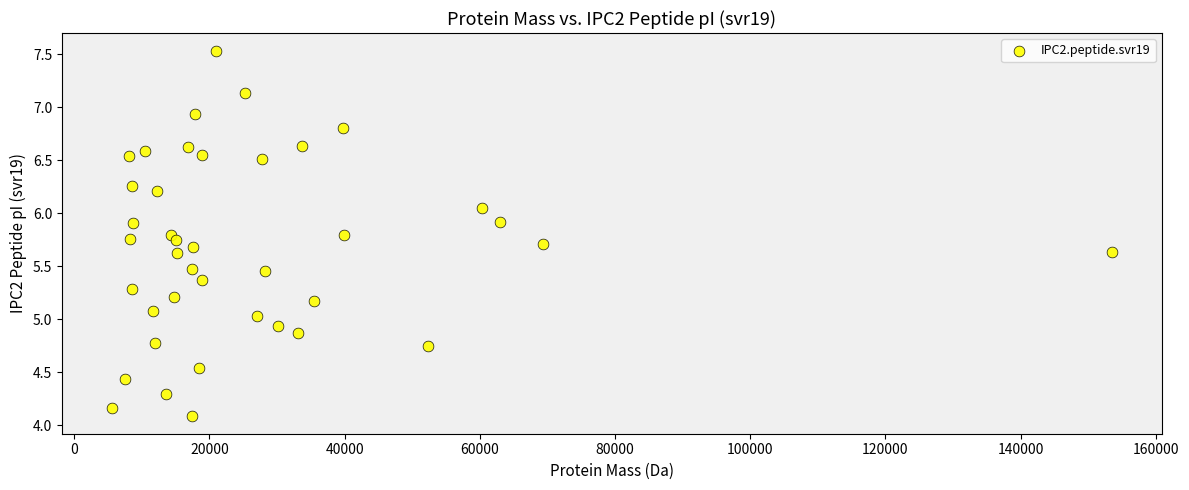

What is the range of X values (max minus min)?

147953.8